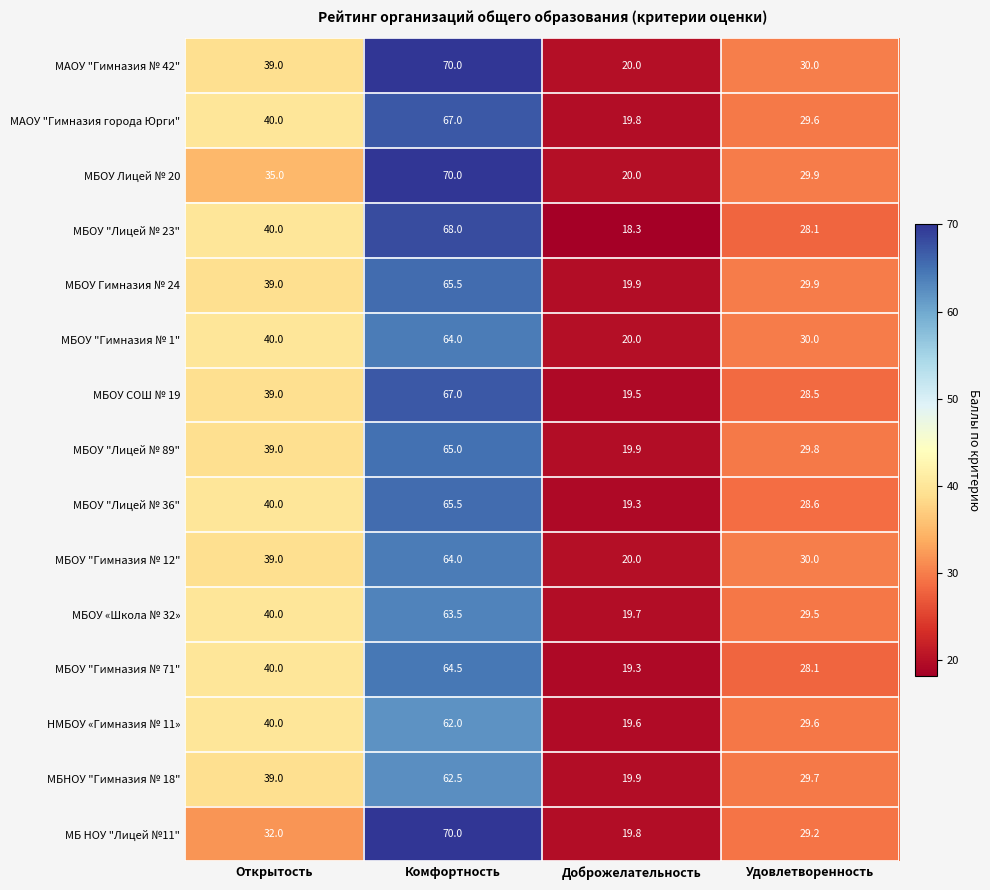

What is the difference between the second highest and second lowest values in the МБОУ Лицей № 20 series?

5.1